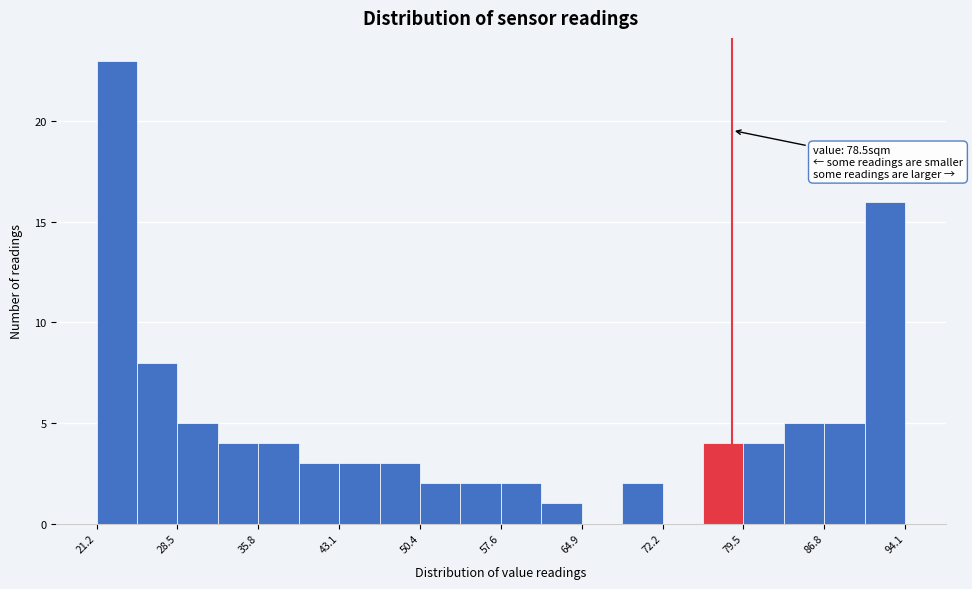

Around what value on the x-axis is the tallest bar? Give the approximate position of its centre, as read against the axis.

23